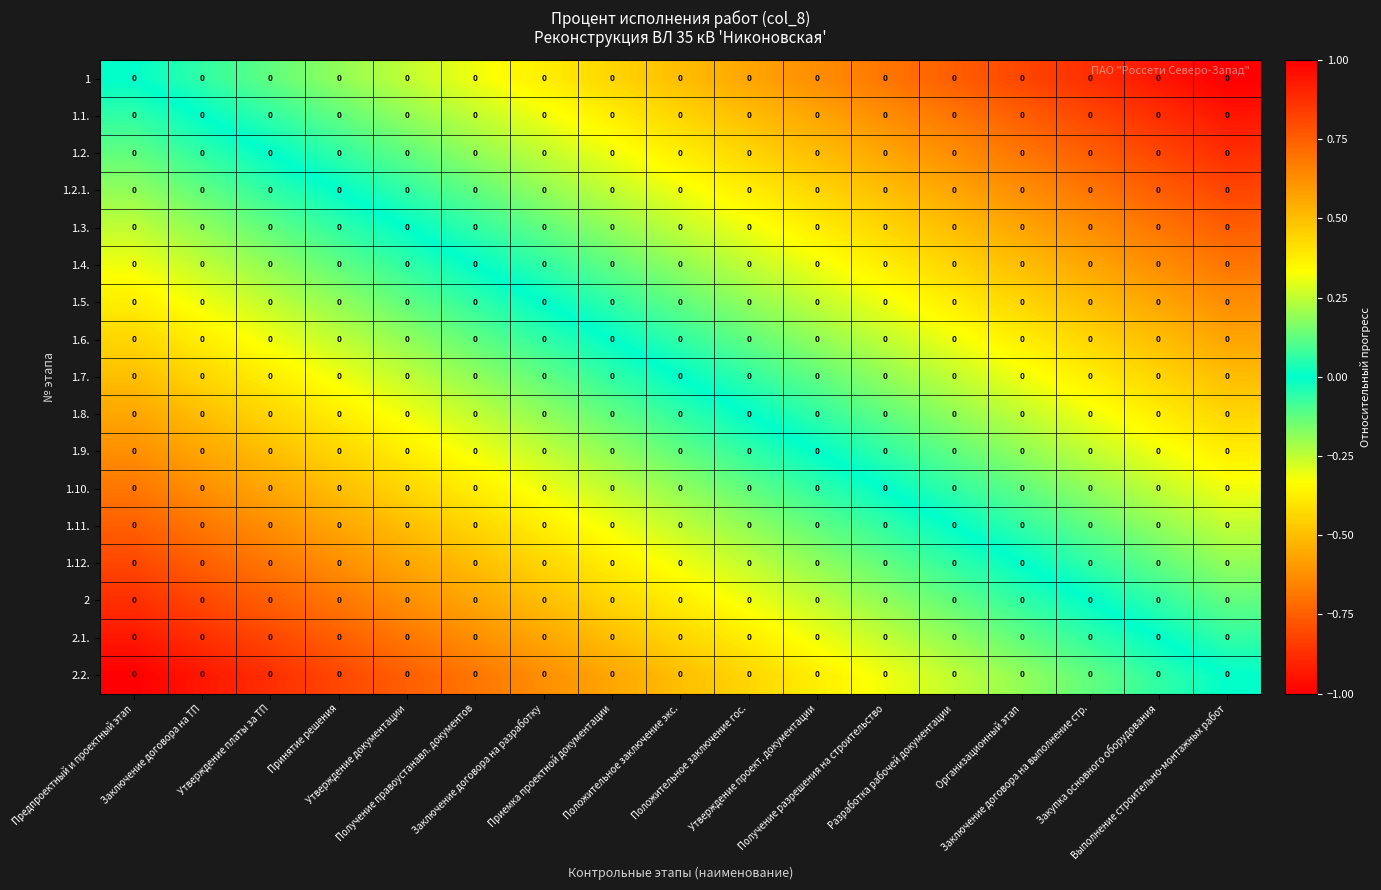

Where is 1.5. nearest to the value 0?

Заключение договора на разработку